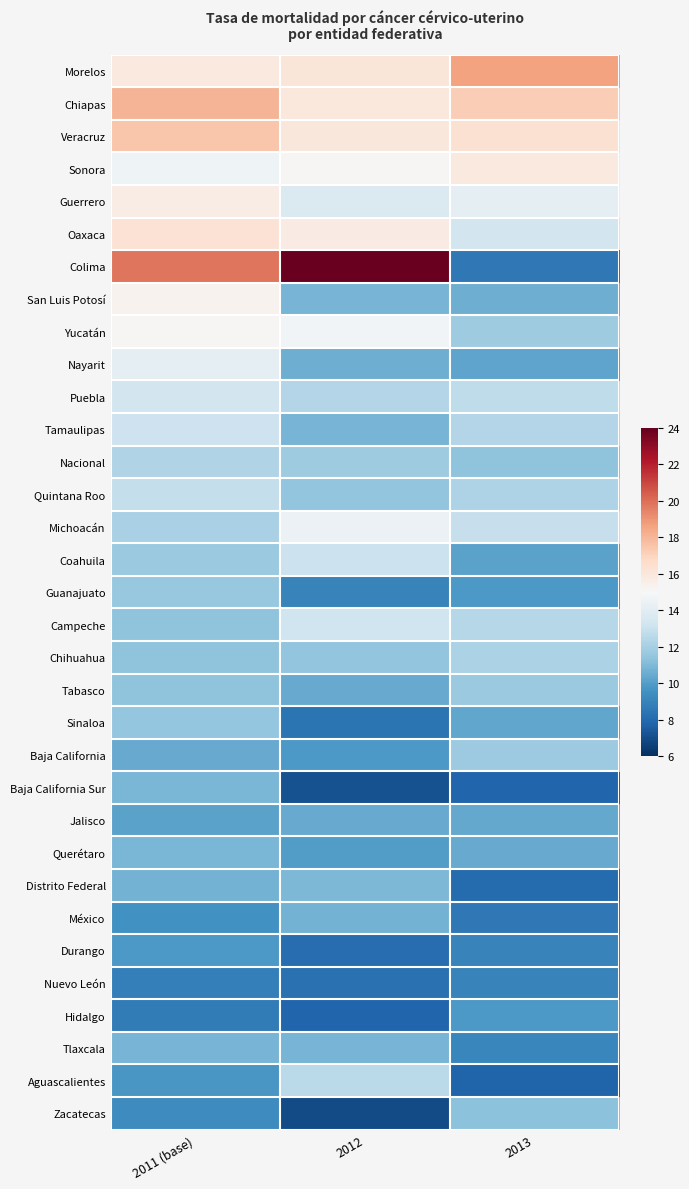

Rank the series by their maximum value, from highest to lowest.

Colima, Morelos, Chiapas, Veracruz, Oaxaca, Sonora, Guerrero, San Luis Potosí, Yucatán, Michoacán, Nayarit, Puebla, Campeche, Tamaulipas, Coahuila, Quintana Roo, Aguascalientes, Nacional, Chihuahua, Baja California, Tabasco, Guanajuato, Sinaloa, Zacatecas, Distrito Federal, Baja California Sur, Querétaro, Tlaxcala, México, Jalisco, Durango, Hidalgo, Nuevo León